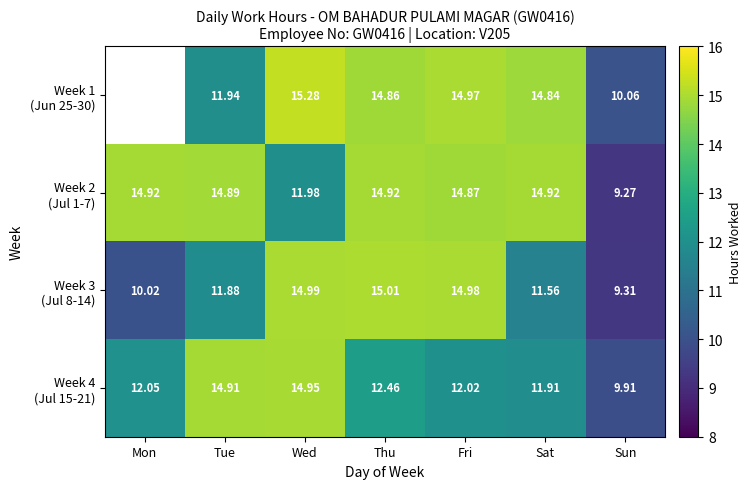

What is the spread (max minus min) of values at Fri?

3.0